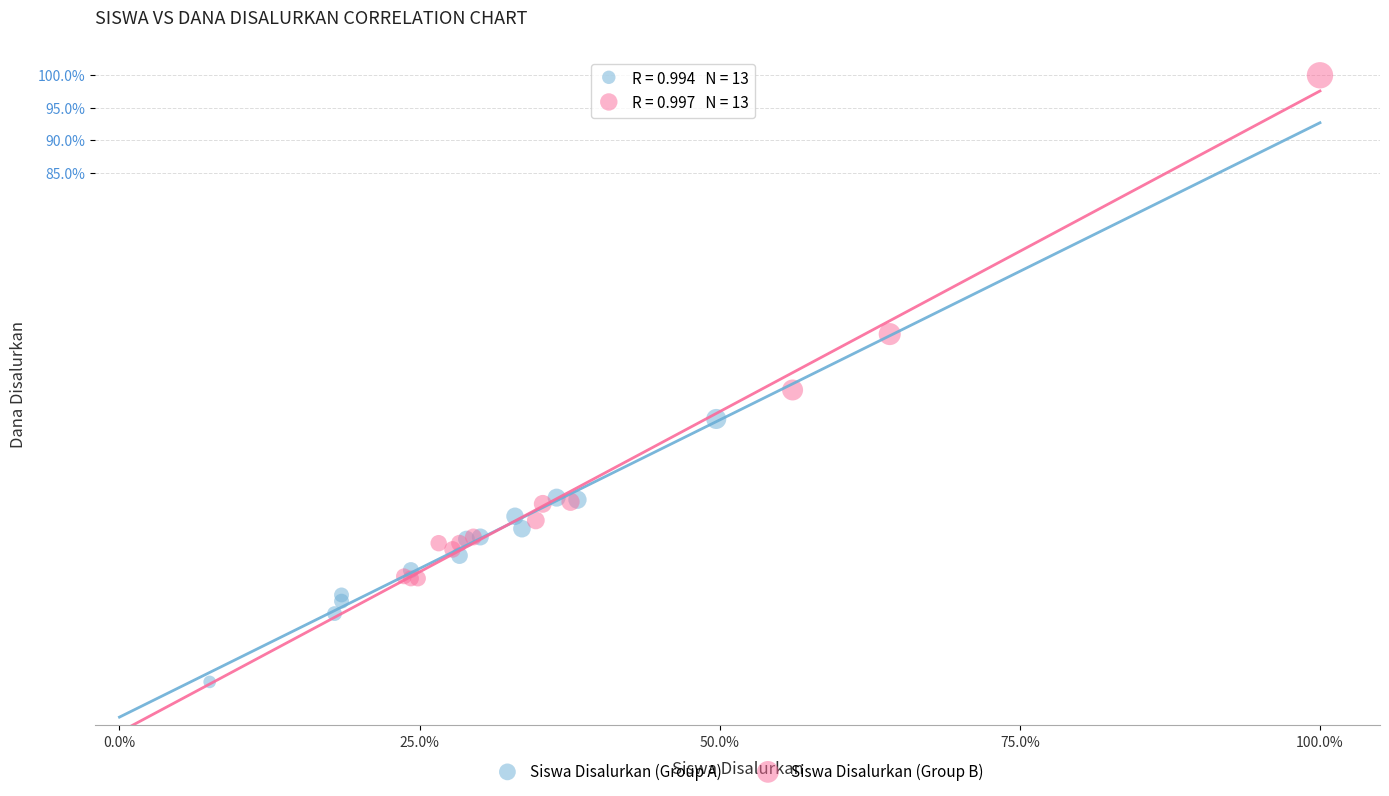

Which series has the widest spread of Y values?

Siswa Disalurkan (Group B)